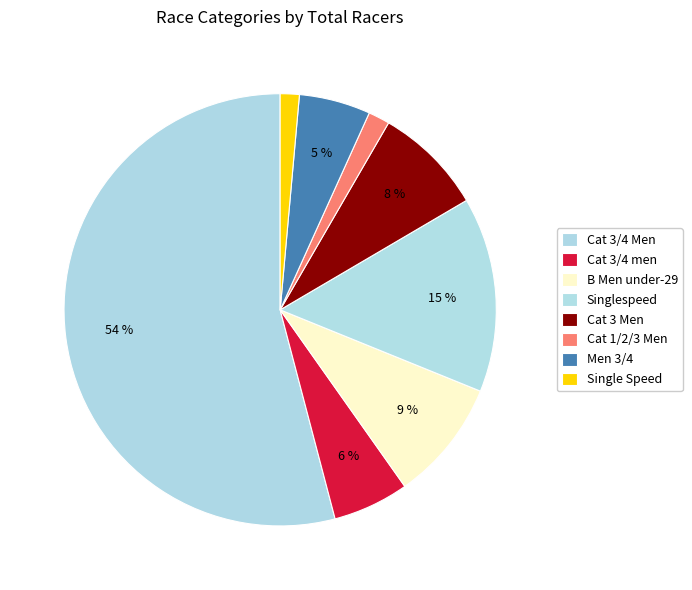

What percentage do Single Speed and Cat 3/4 Men together represent?

55.5%